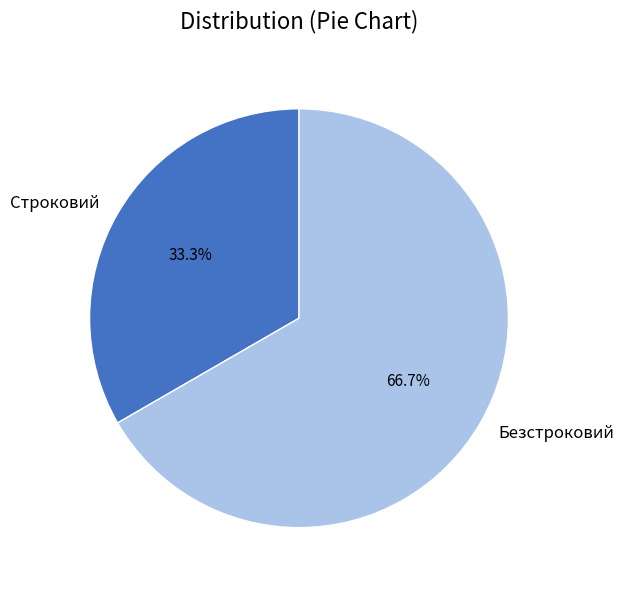

Which has a higher value, Безстроковий or Строковий?

Безстроковий